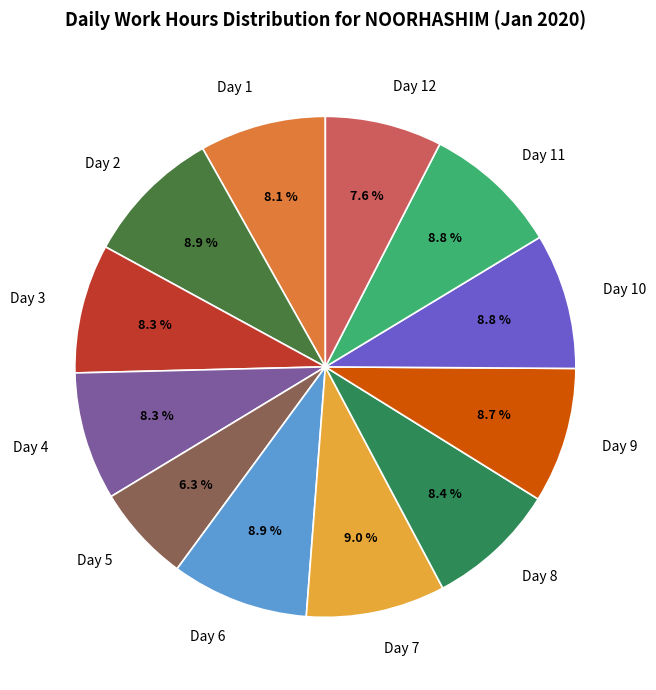

To the nearest percent, what is the average slice percentage?

8%